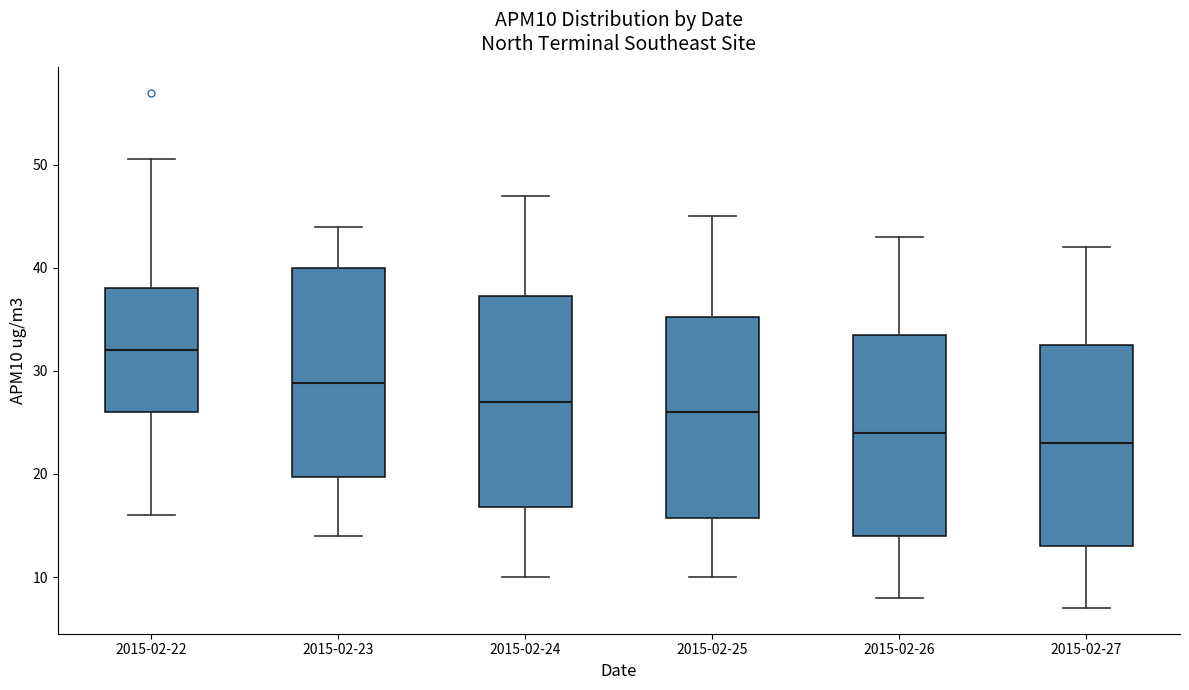

Which box's median line is the lowest?

2015-02-27